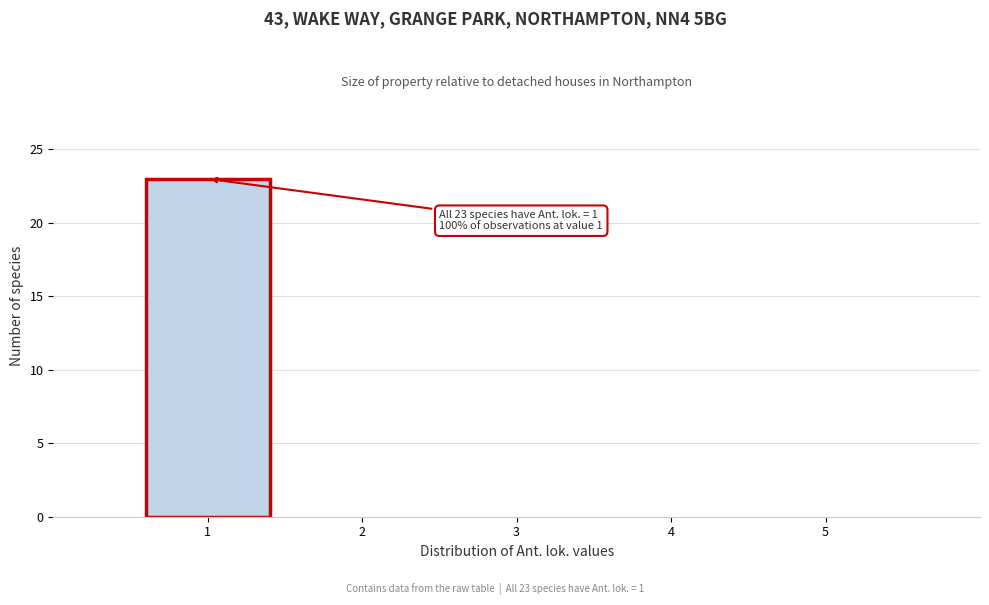

Over which range of the x-axis is the bar tallest?

0.5 to 1.5